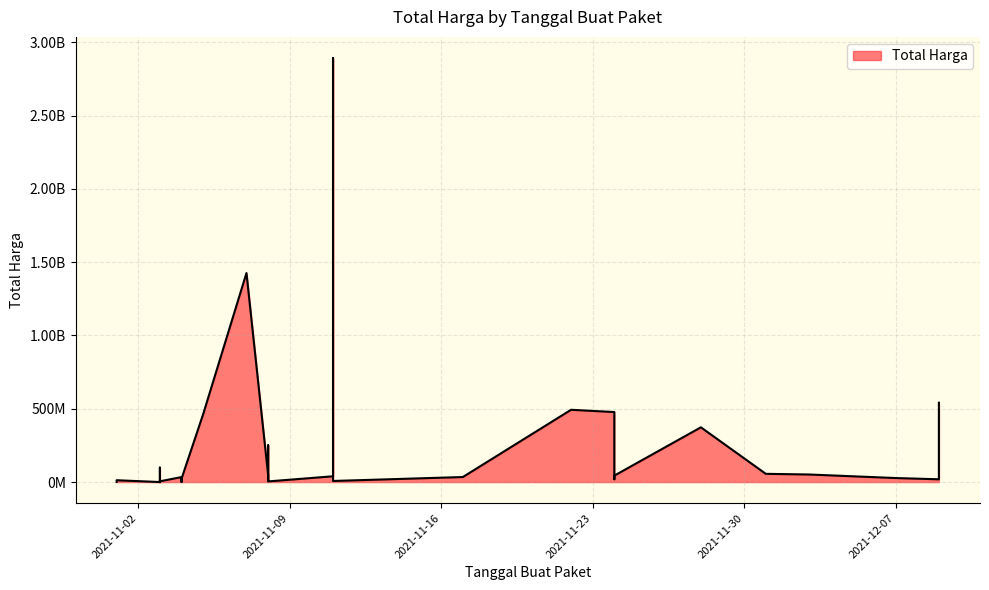

Which has a higher value, 2021-12-03 or 2021-11-03?

2021-12-03